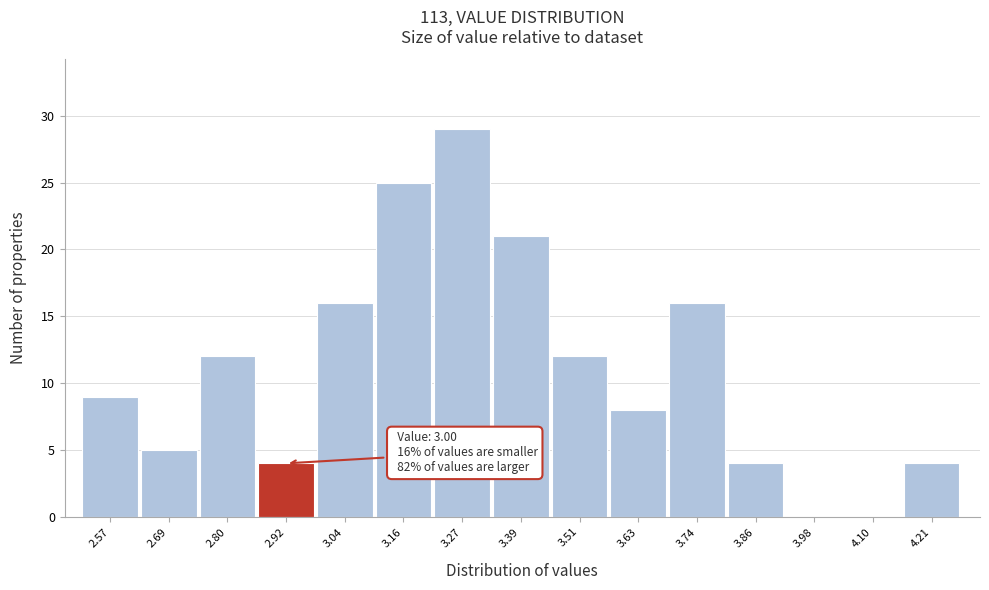

Reading left to right, list all the values displayed in this chart.

2.57=9	2.69=5	2.80=12	2.92=4	3.04=16	3.16=25	3.27=29	3.39=21	3.51=12	3.63=8	3.74=16	3.86=4	3.98=0	4.10=0	4.21=4